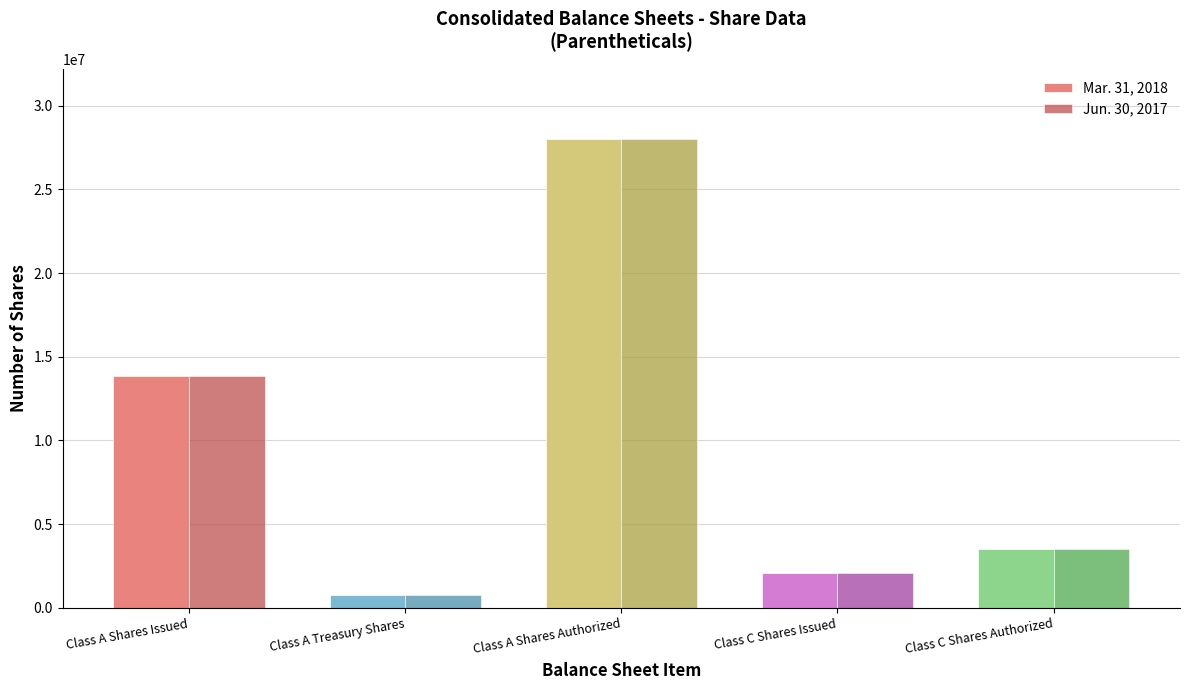

Rank the series by their average value, from lowest to highest.

Jun. 30, 2017, Mar. 31, 2018